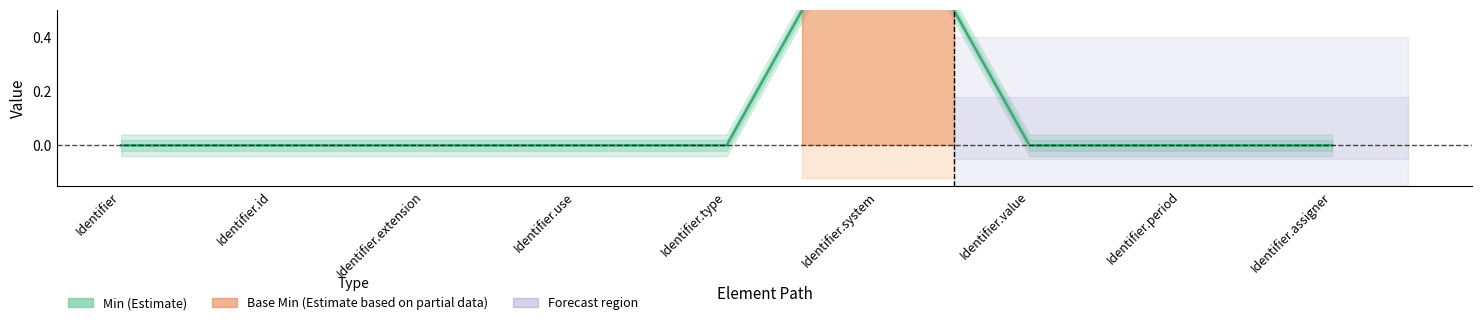

Reading left to right, list all the values displayed in this chart.

0	0	0	0	0	1	0	0	0